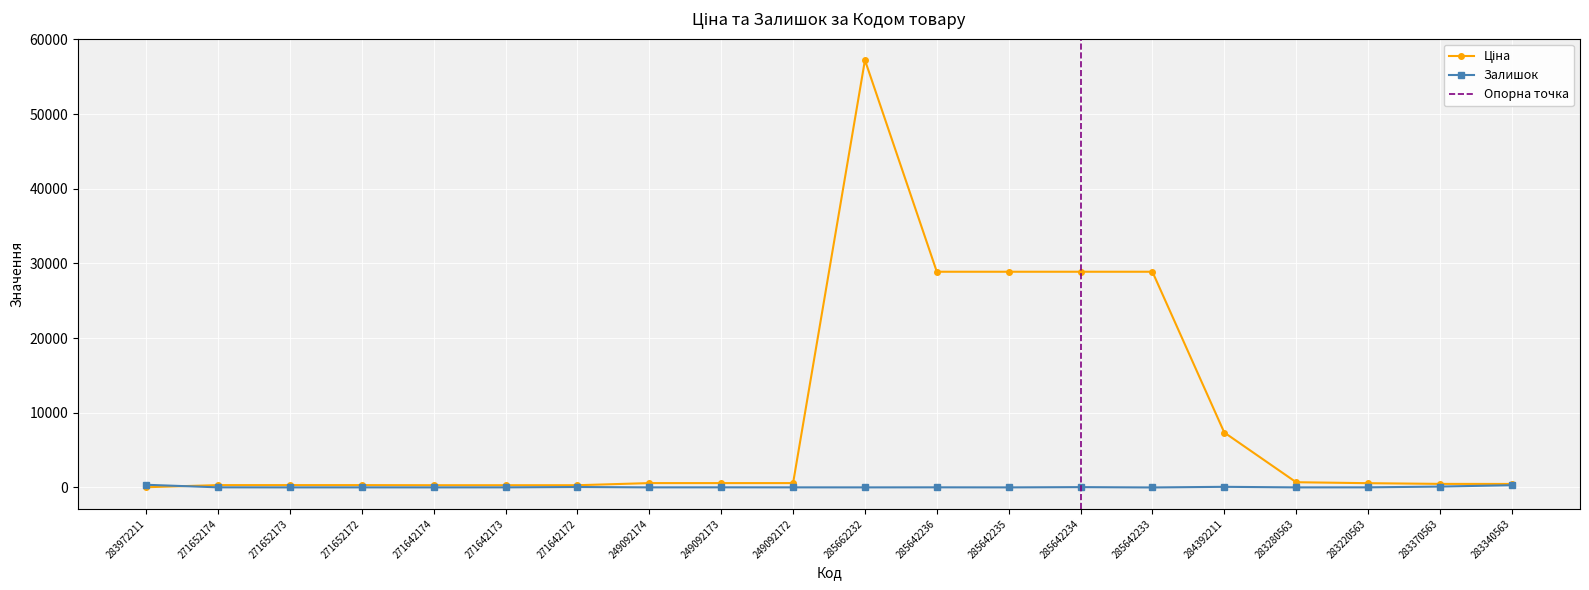

At which label does Ціна first exceed 584?

249092174